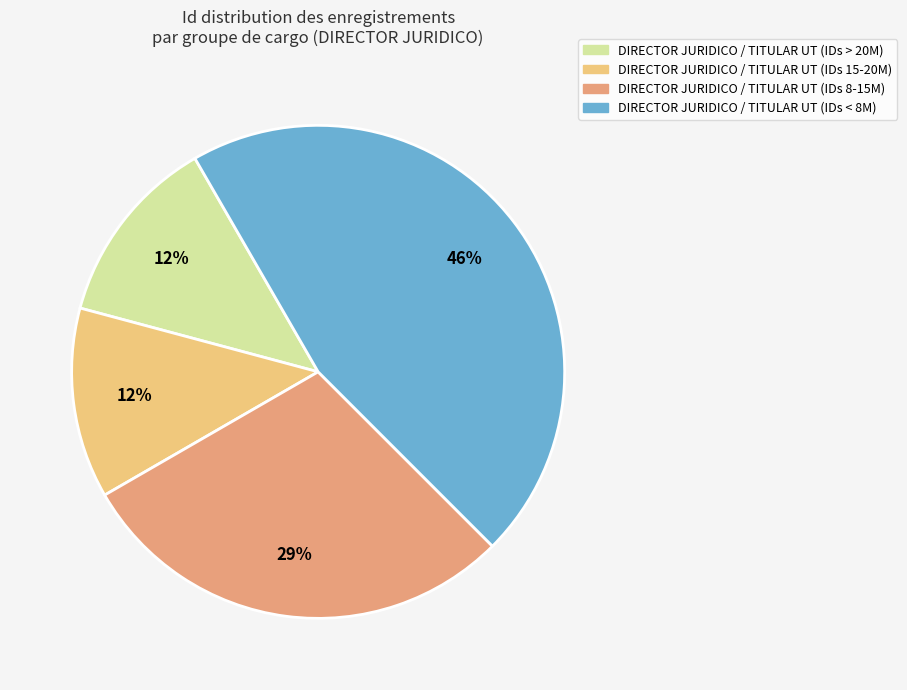

Between DIRECTOR JURIDICO / TITULAR UT (IDs > 20M) and DIRECTOR JURIDICO / TITULAR UT (IDs 8-15M), which is larger?

DIRECTOR JURIDICO / TITULAR UT (IDs 8-15M)